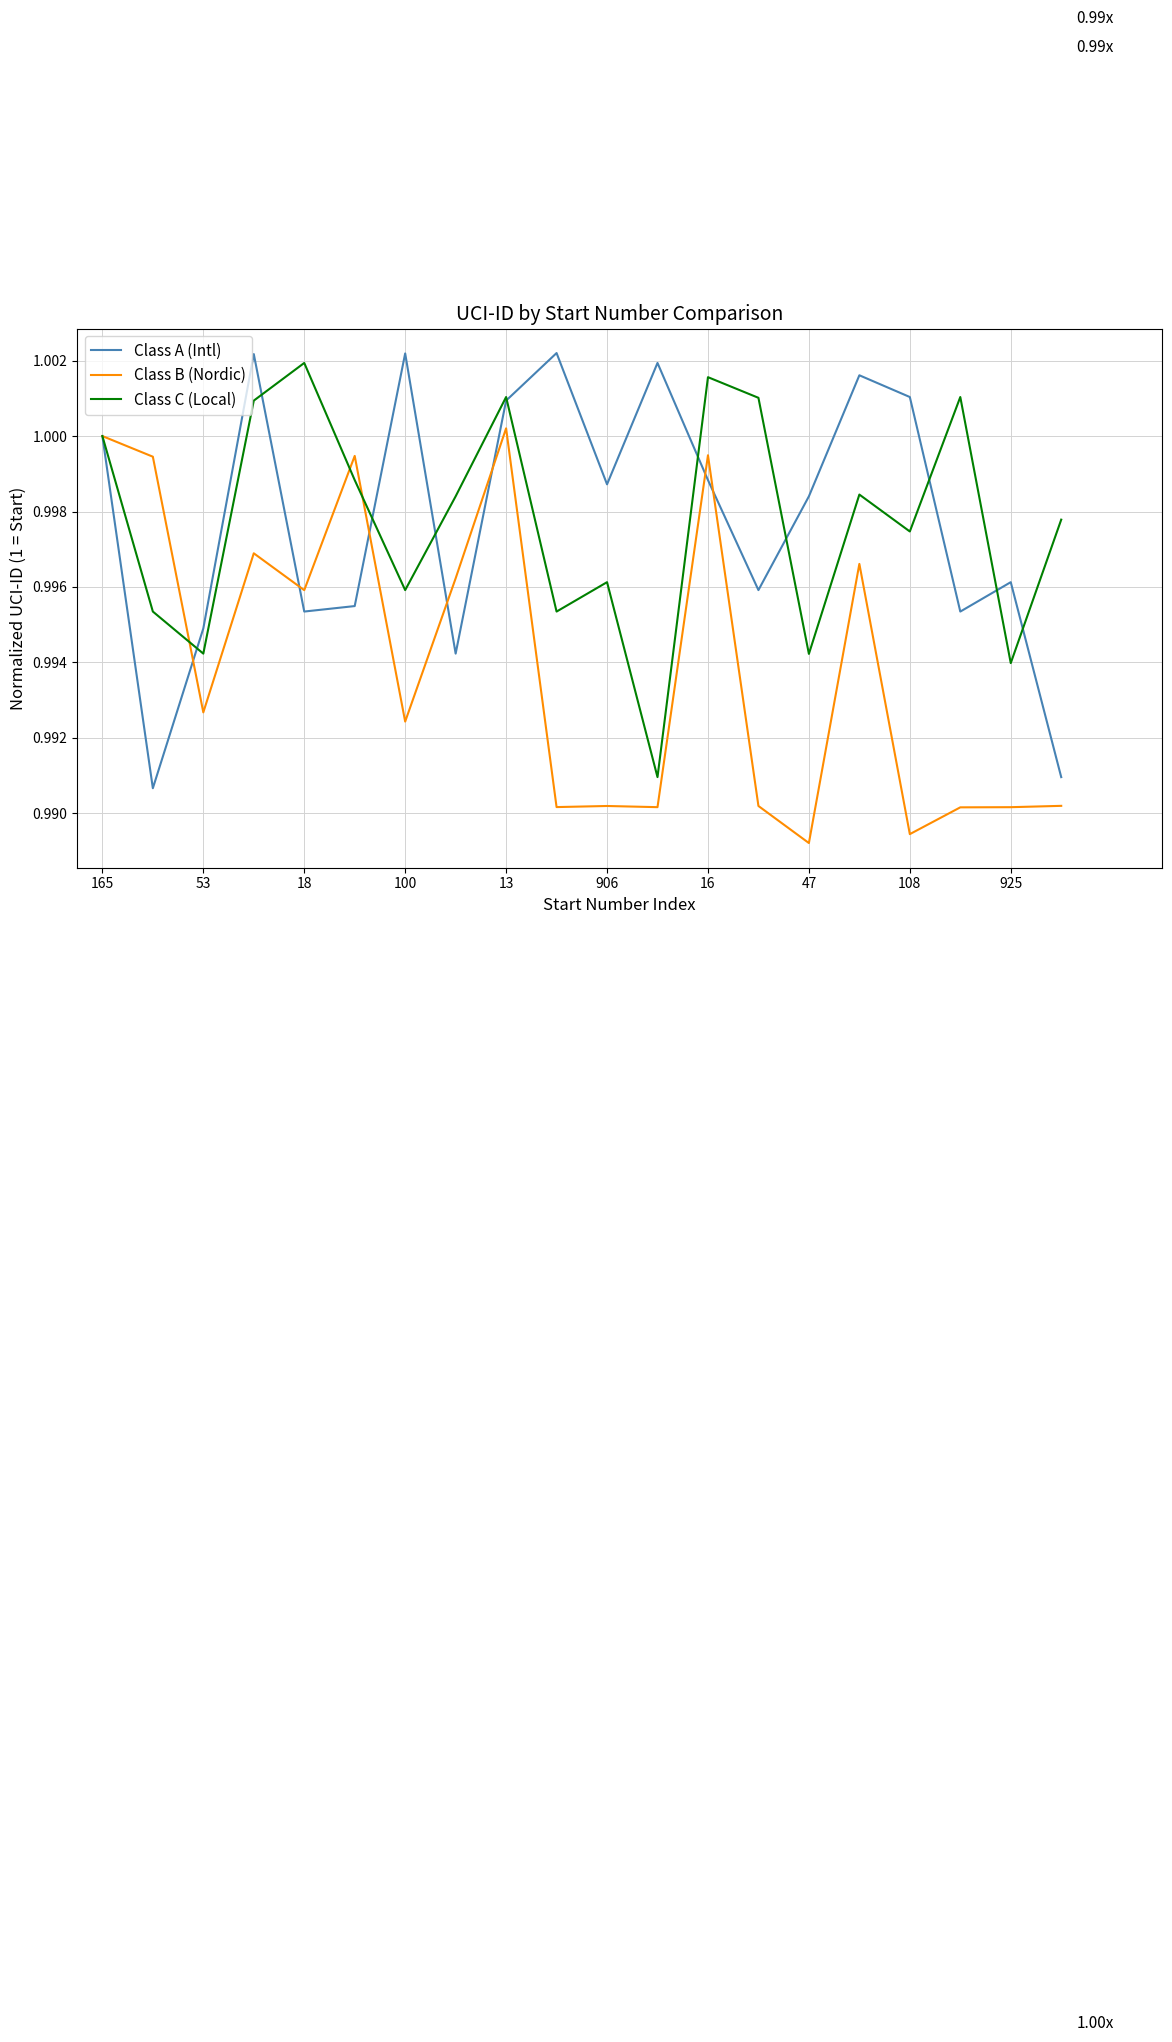

At how many categories does at least one series exceed 0?

20